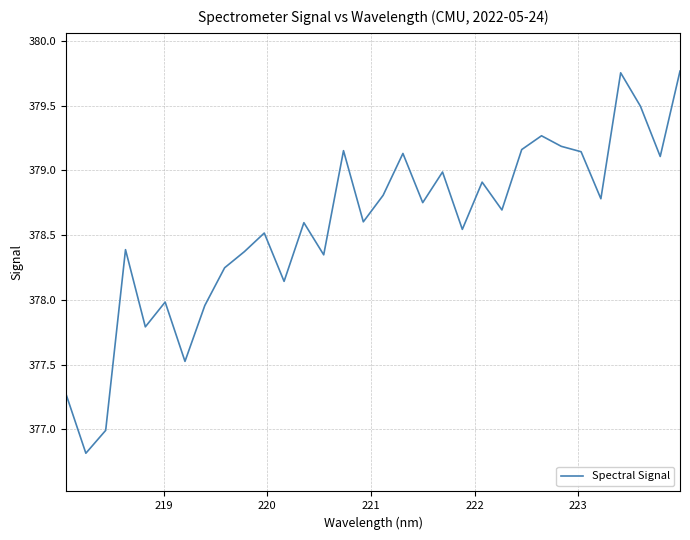

What is the minimum value shown in the chart?

376.8